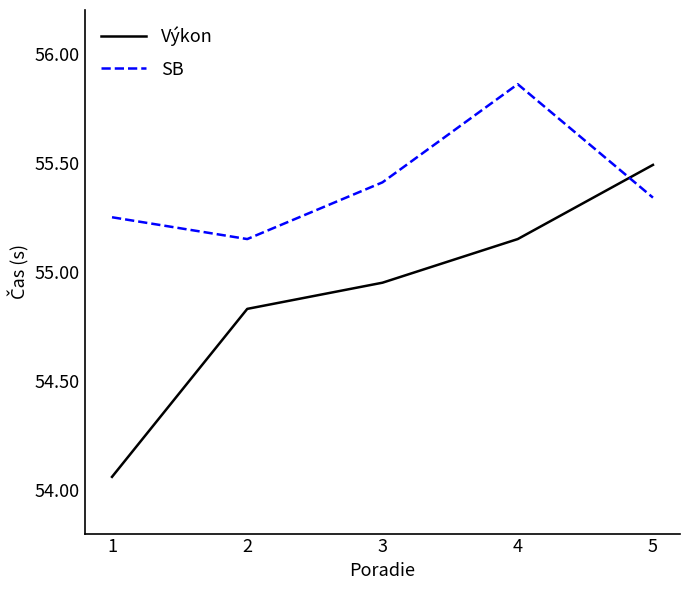

True or false: SB has a value of 25.6 at 2.

False